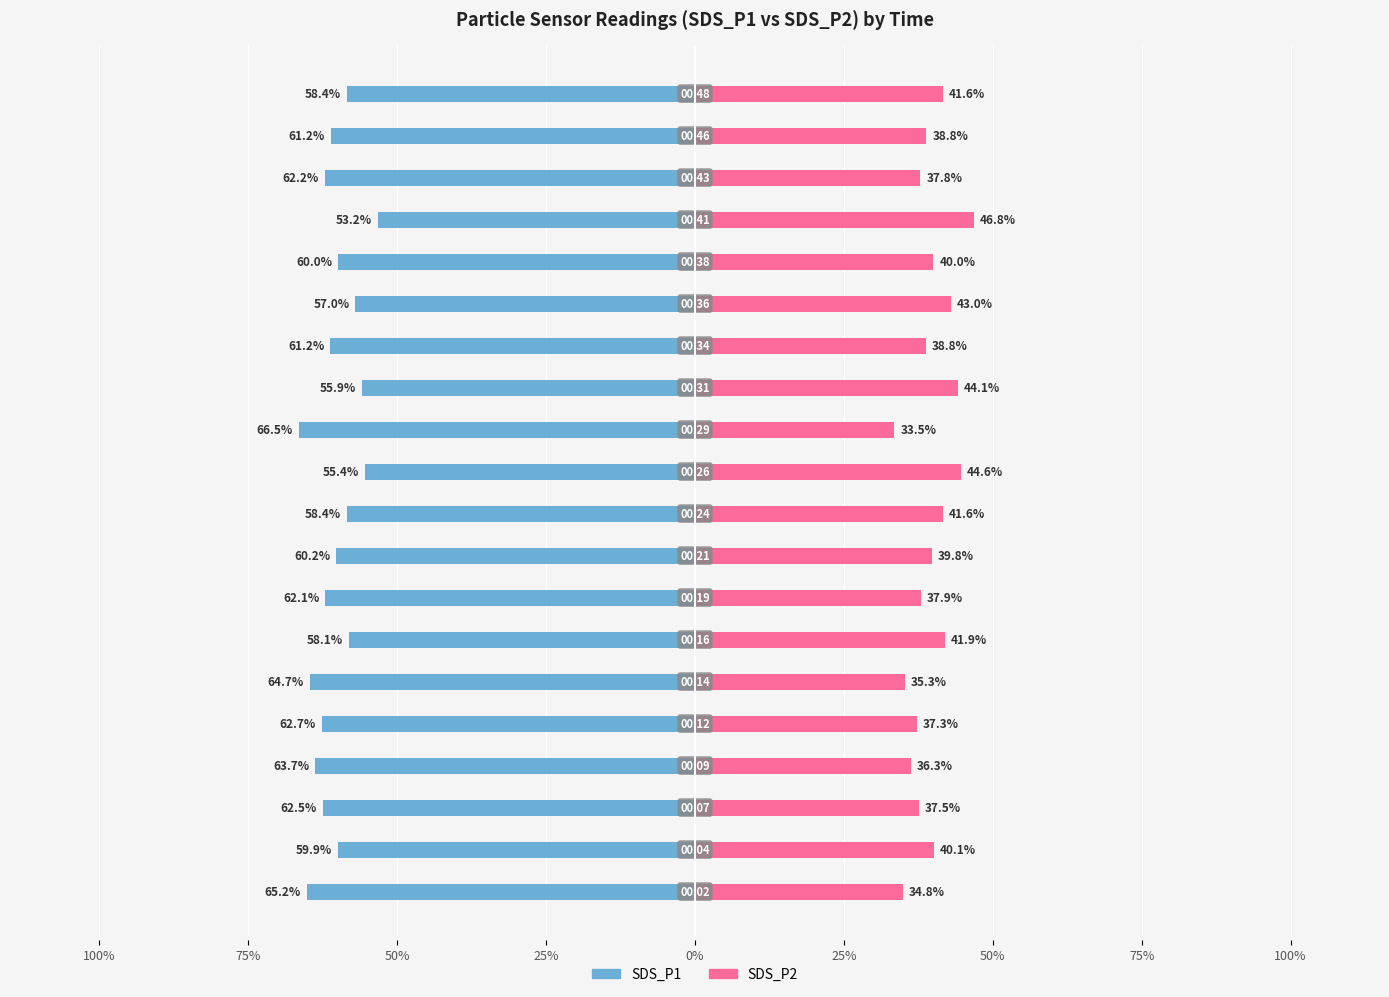

Between 50% and 15, which is larger?

50%